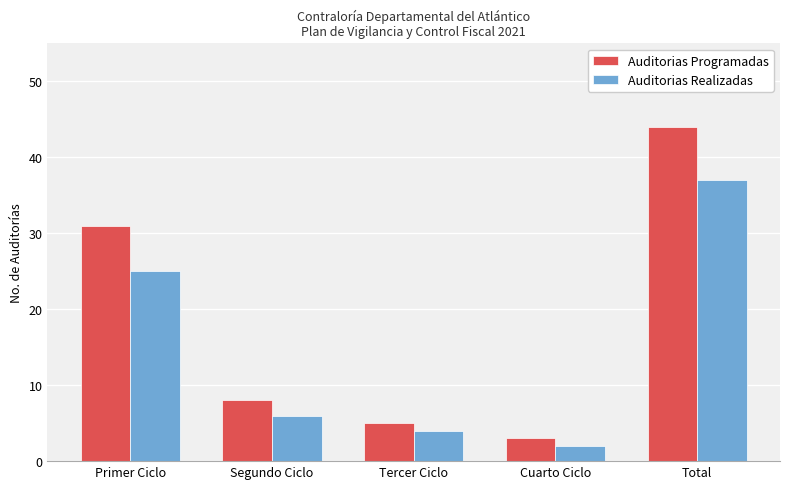

How many bars are there in each group?

2